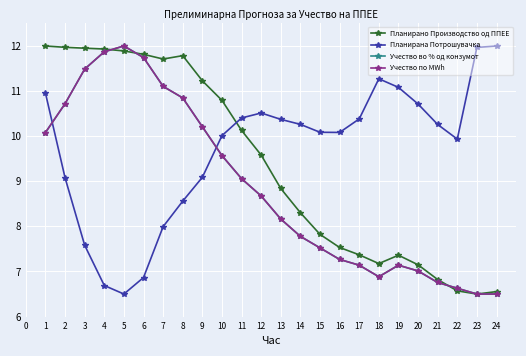

Rank the categories by Планирано Производство од ППЕЕ value from lowest to highest.

23, 24, 22, 21, 20, 18, 19, 17, 16, 15, 14, 13, 12, 11, 10, 9, 7, 8, 6, 5, 4, 3, 2, 1